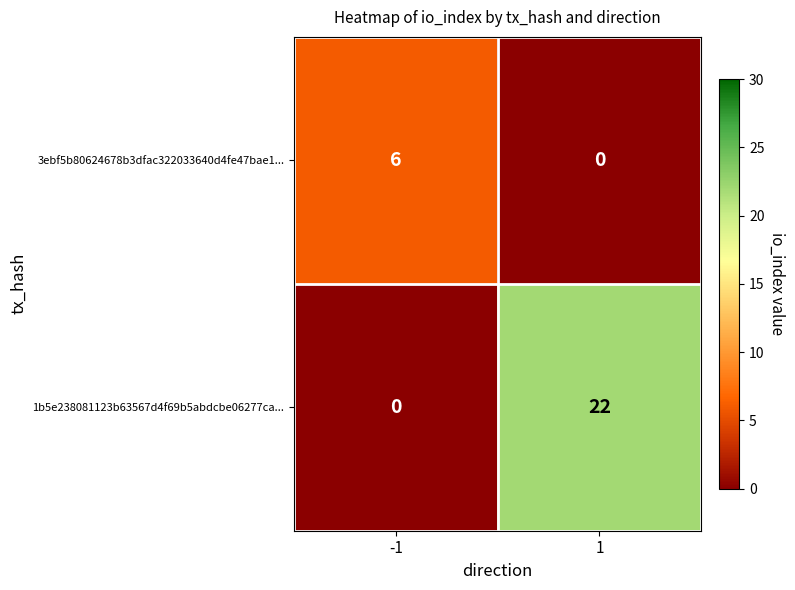

What is the sum of all 1b5e238081123b63567d4f69b5abdcbe06277ca... values?

22